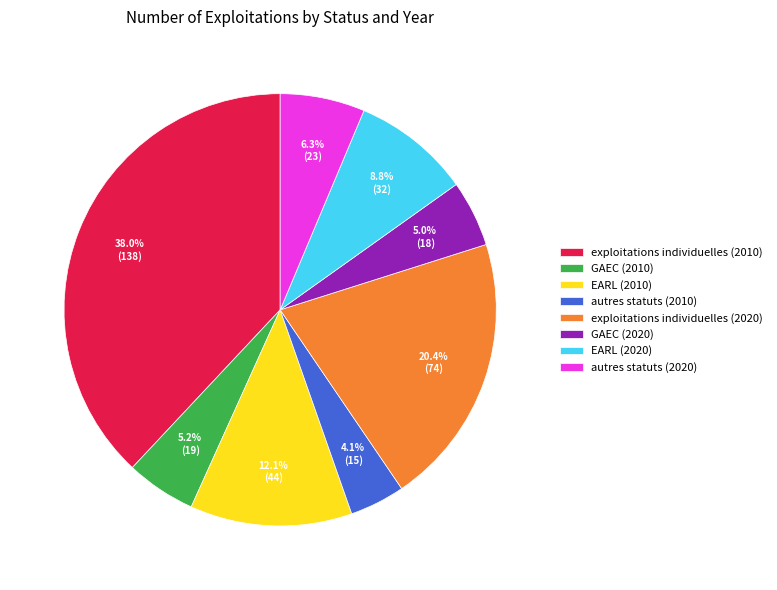

Combined, do GAEC (2020) and autres statuts (2010) account for over 50%?

No